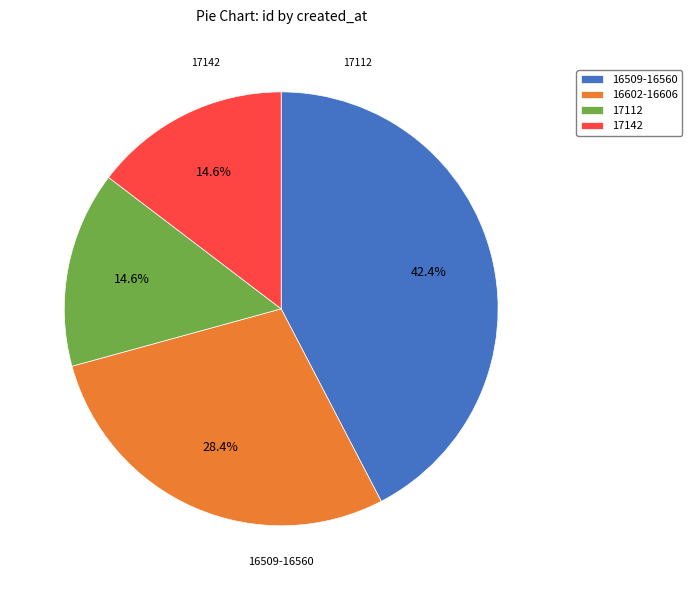

Approximately how many times larger is the value at 16602-16606 compared to 16509-16560?

0.7